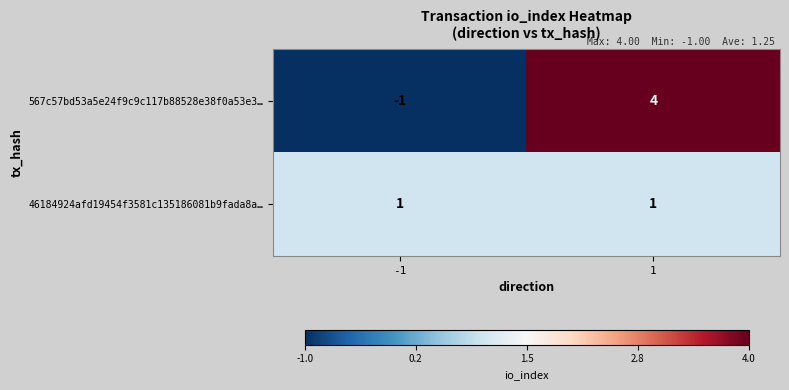

What is the highest value of the 567c57bd53a5e24f9c9c117b88528e38f0a53e3… series?

4